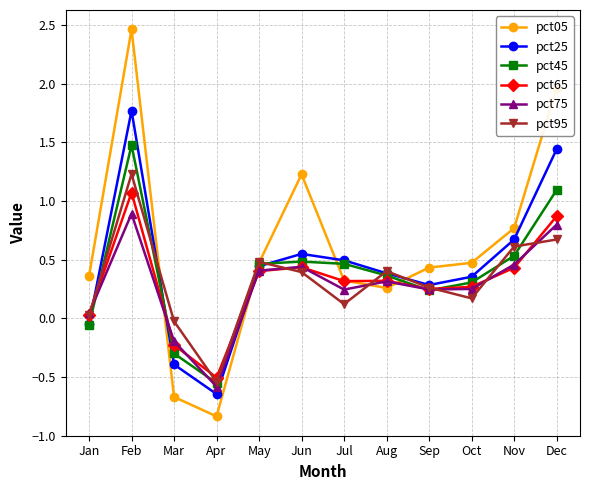

After their last crossing, which series has the higher values: pct05 or pct75?

pct05